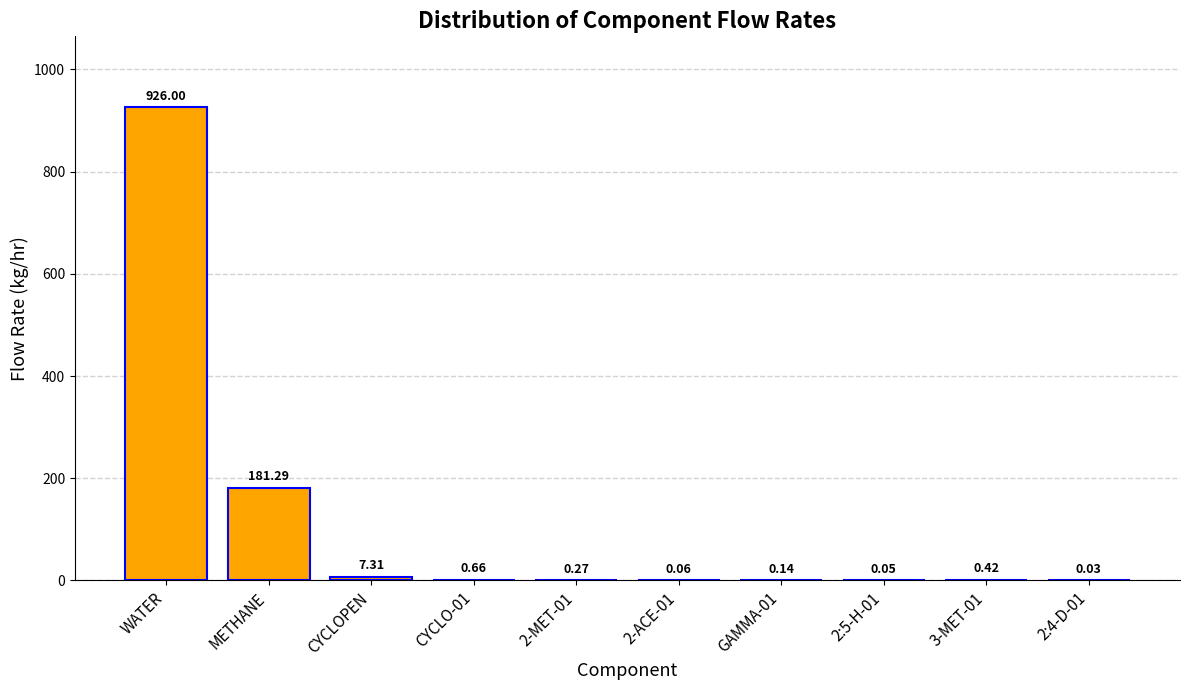

What is the sum of all values?

1116.2